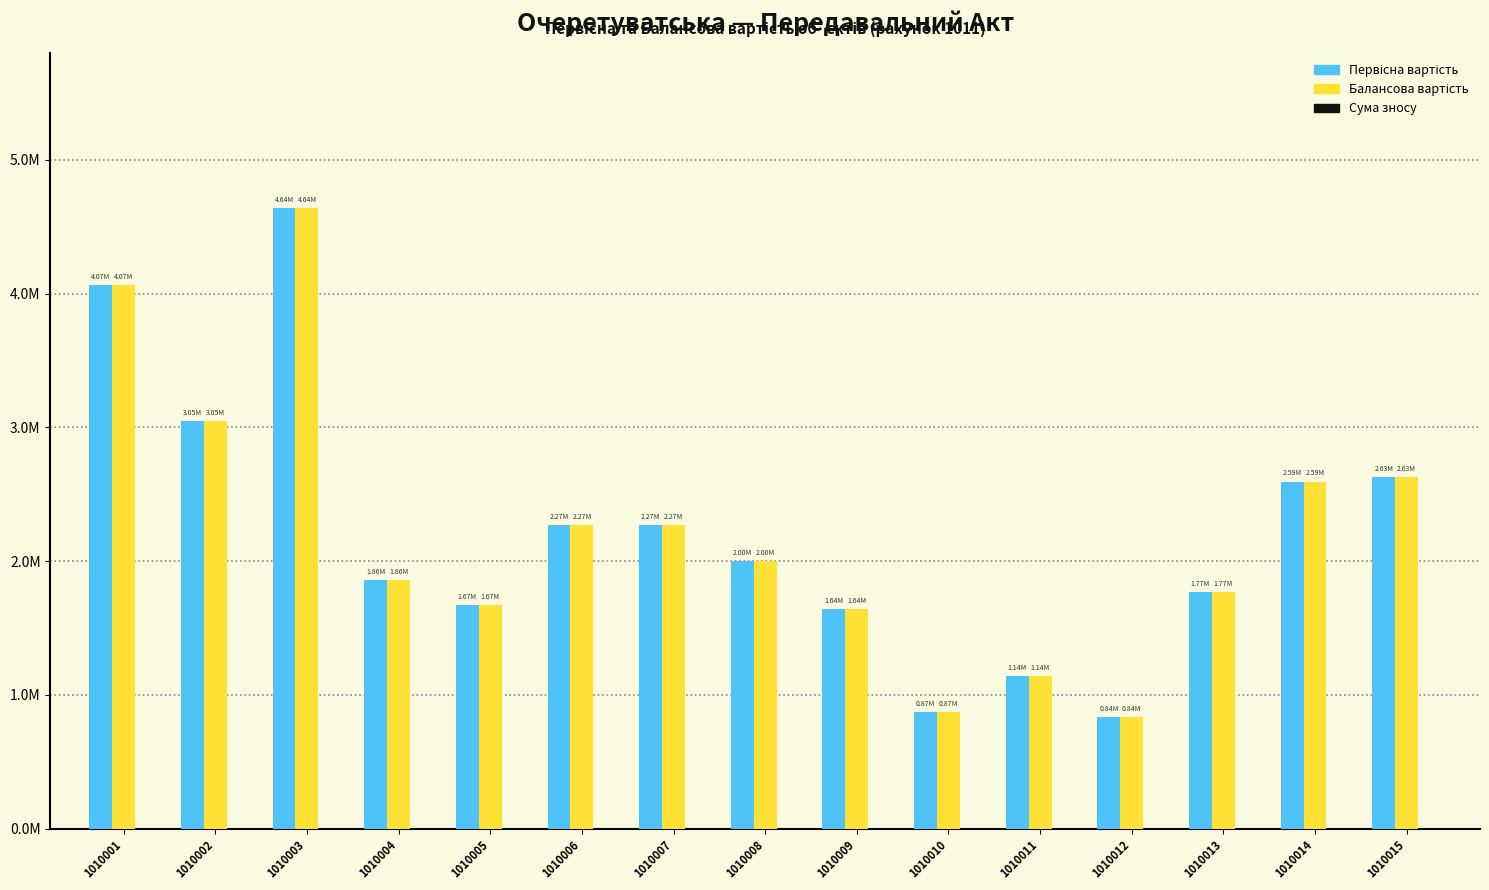

What is the average value of the Первісна вартість series?

2221083